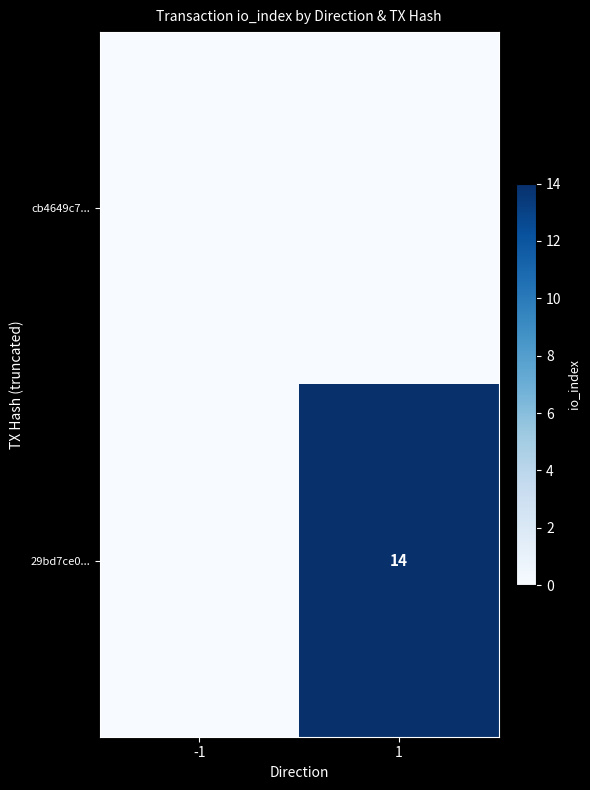

The value of 29bd7ce0... at 1 is 14. True or false?

True